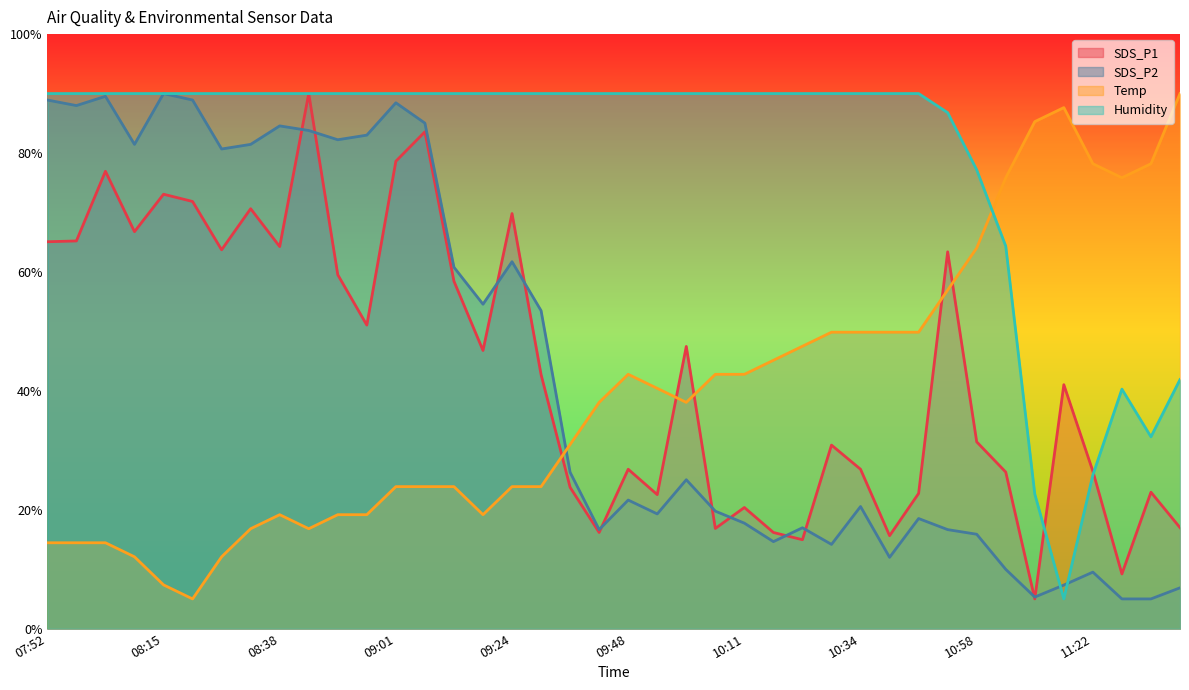

What is the smallest value displayed?

5.0